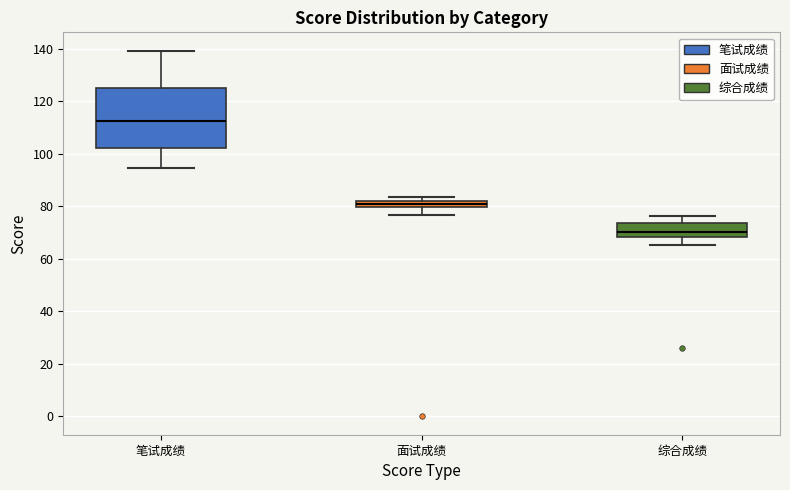

Which box's median line is the lowest?

综合成绩